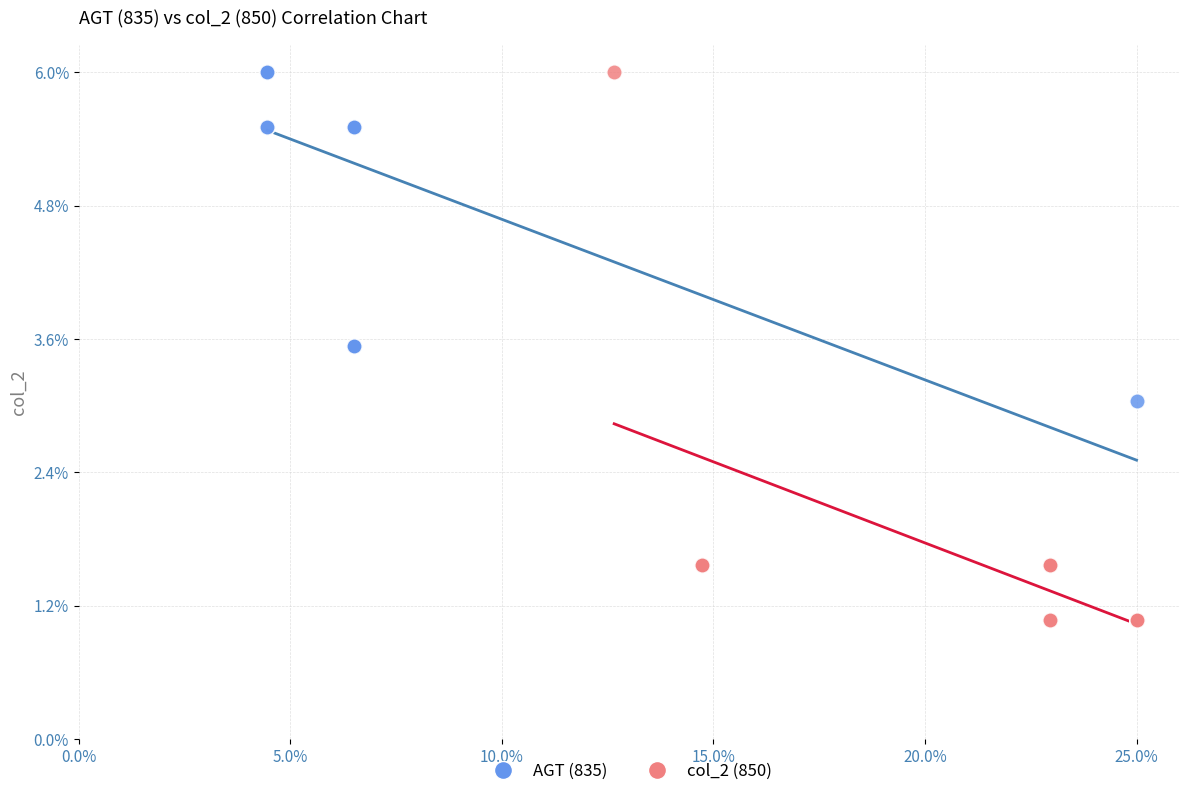

What are all the series names shown in the legend?

AGT (835), col_2 (850)